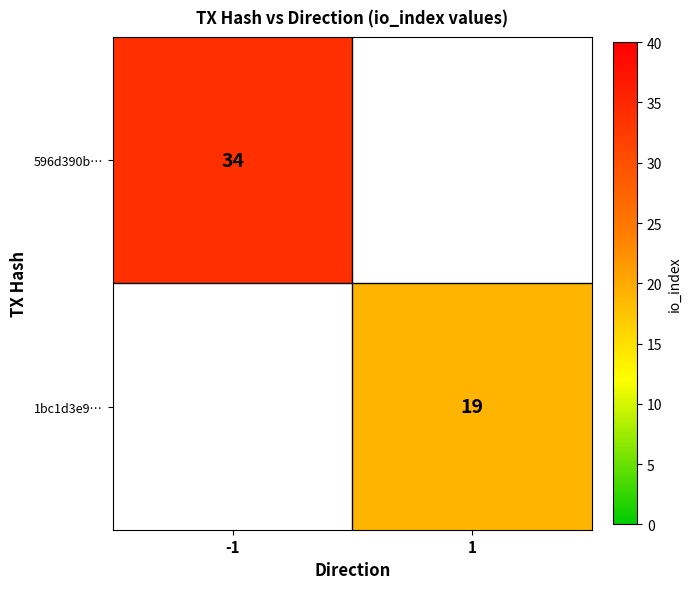

The value of 1bc1d3e9… at 1 is 12.1. True or false?

False